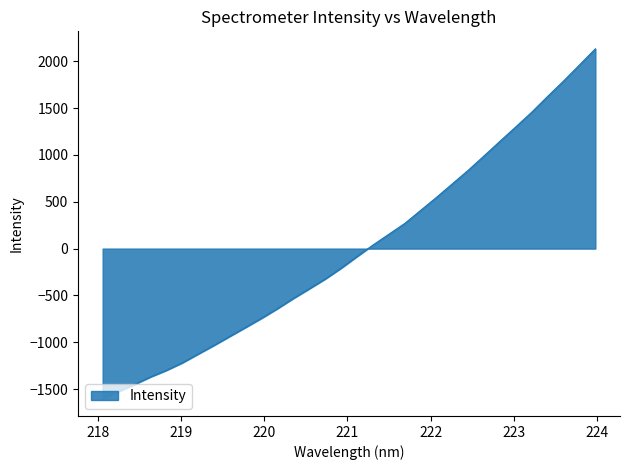

What is the maximum value shown in the chart?

2131.8